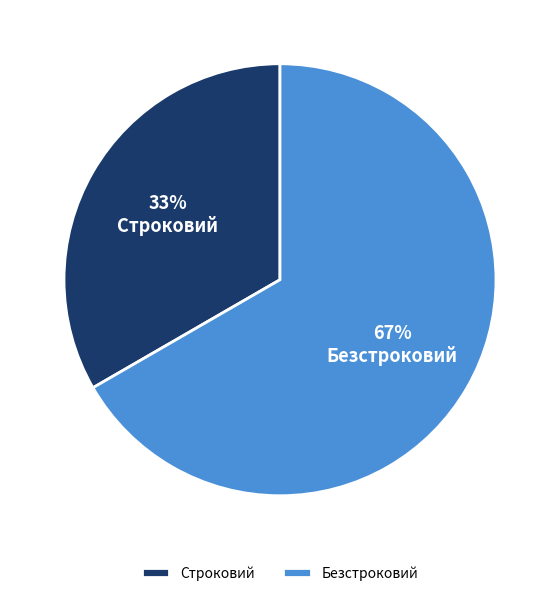

Do Строковий and Безстроковий together represent more than half of the pie?

Yes